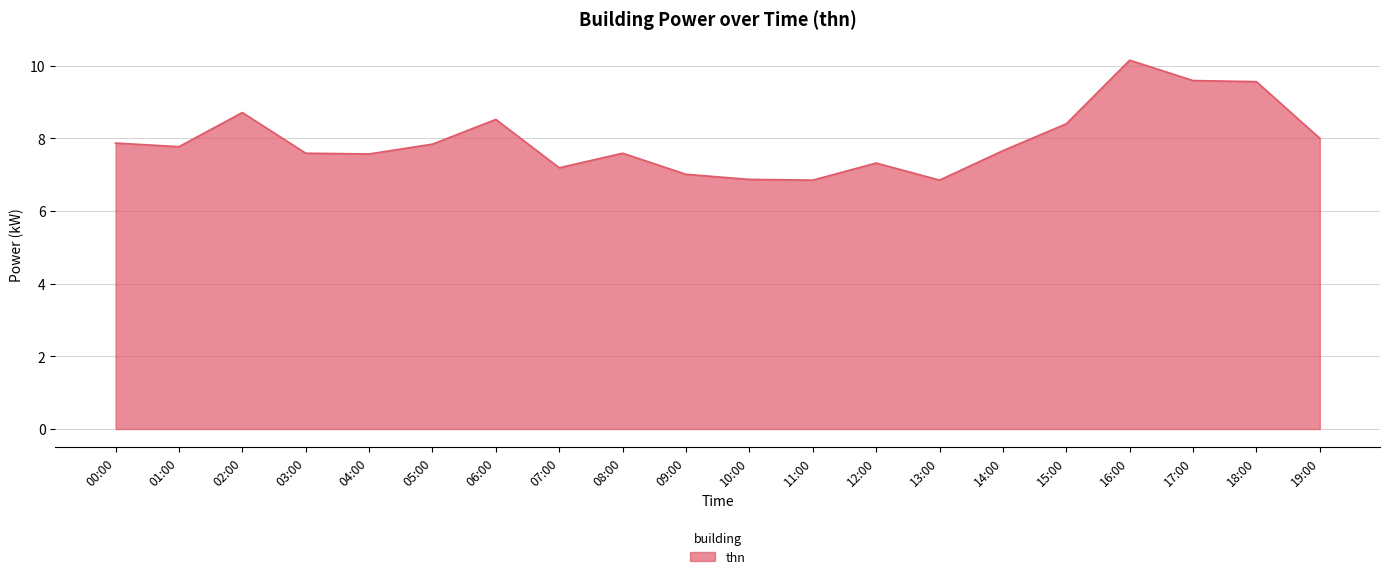

What position from the left is 06:00?

7